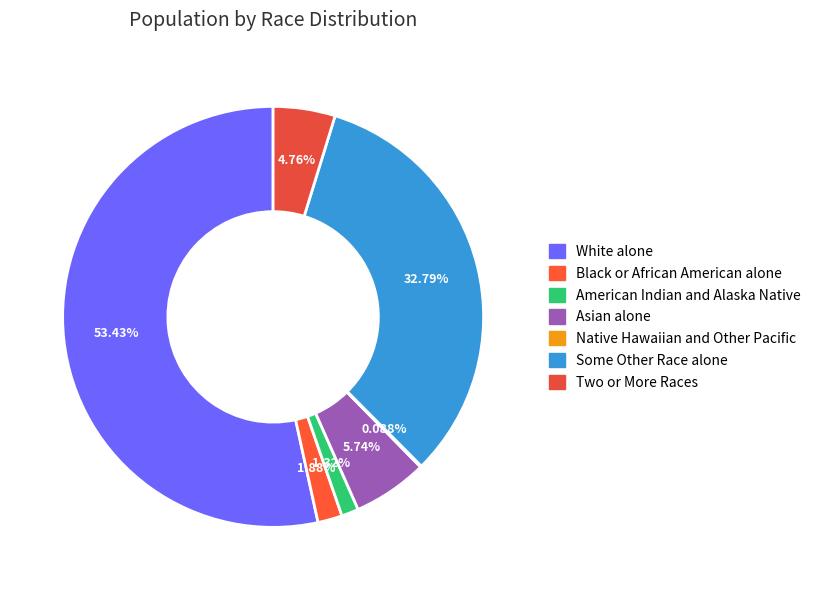

Which slice represents more than half of the pie?

White alone